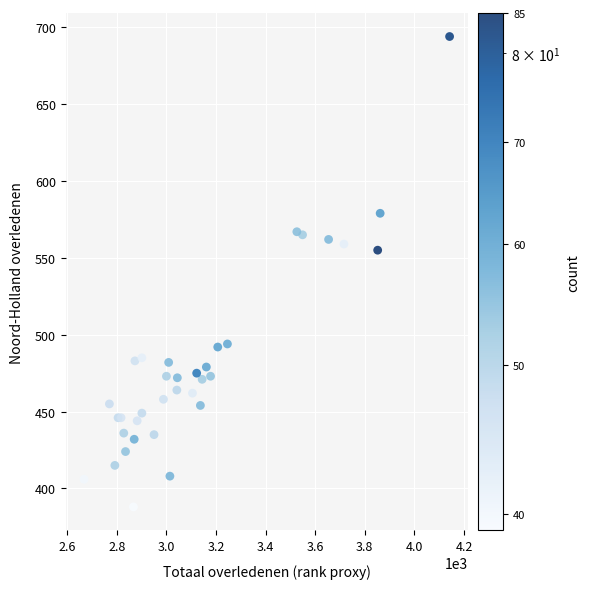

What Y value in the scatter plot is closest to 541?

555